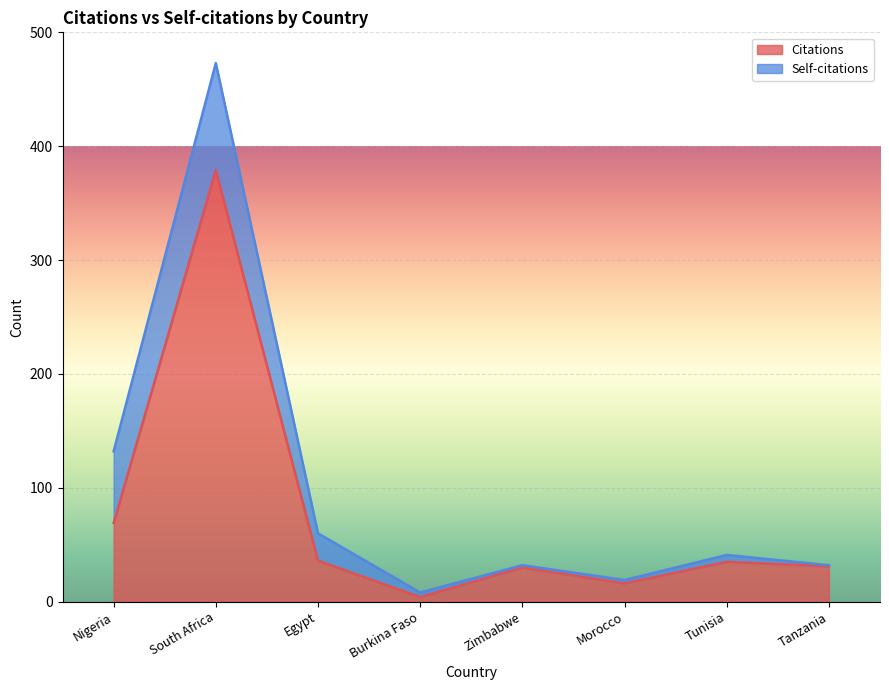

Rank the categories by value from lowest to highest.

Burkina Faso, Morocco, Zimbabwe, Tanzania, Tunisia, Egypt, Nigeria, South Africa